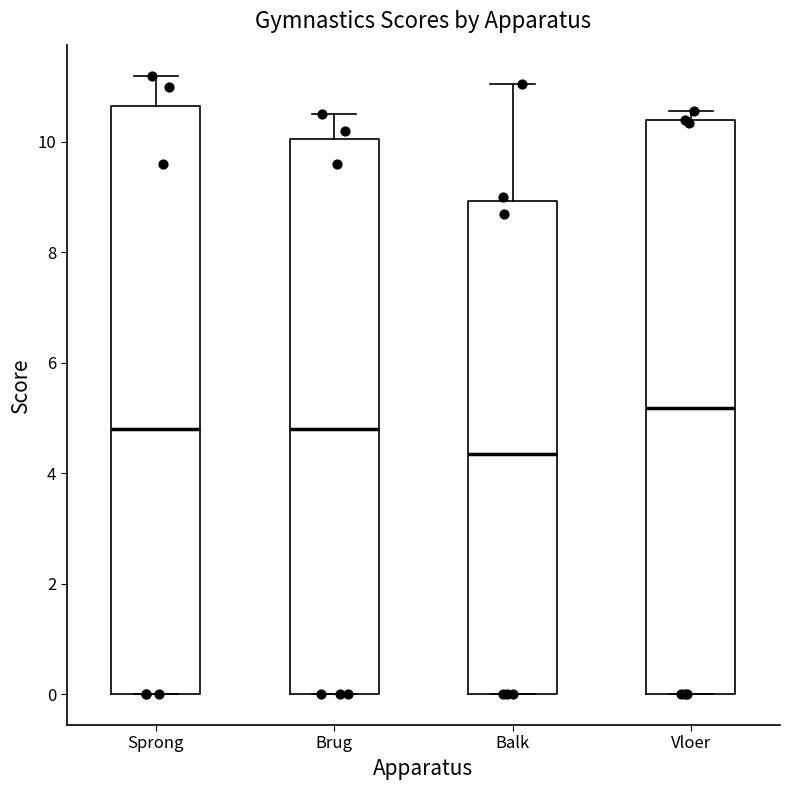

Reading left to right, read every box against the y-axis: the position of its median line, the range the box covers, and the ends of its whiskers. The values are not printed on the chart, so give them approximately, as read against the axis.

Sprong: median 4.8, box 0.0 to 10.6, whiskers 0.0 to 11.2
Brug: median 4.8, box 0.0 to 10.0, whiskers 0.0 to 10.6
Balk: median 4.4, box 0.0 to 9.0, whiskers 0.0 to 11.0
Vloer: median 5.2, box 0.0 to 10.4, whiskers 0.0 to 10.6